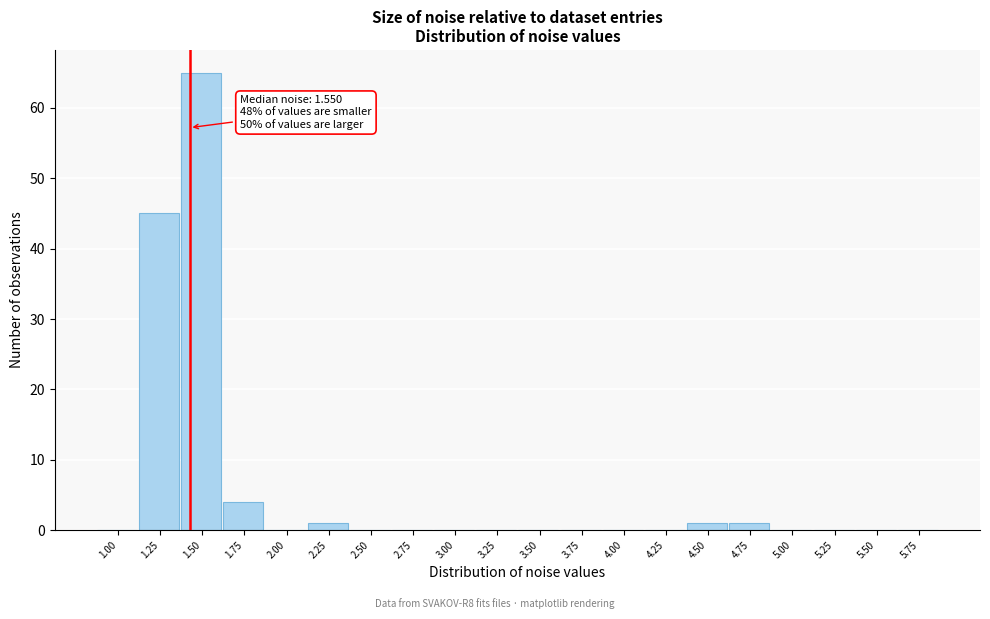

Reading right to left, list all the values displayed in this chart.

5.75=0	5.50=0	5.25=0	5.00=0	4.75=1	4.50=1	4.25=0	4.00=0	3.75=0	3.50=0	3.25=0	3.00=0	2.75=0	2.50=0	2.25=1	2.00=0	1.75=4	1.50=65	1.25=45	1.00=0